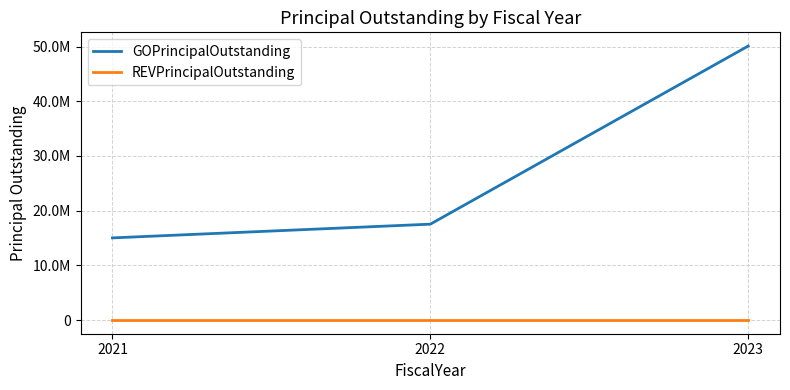

What is the value of the GOPrincipalOutstanding point at the 2nd from the left?

17530000